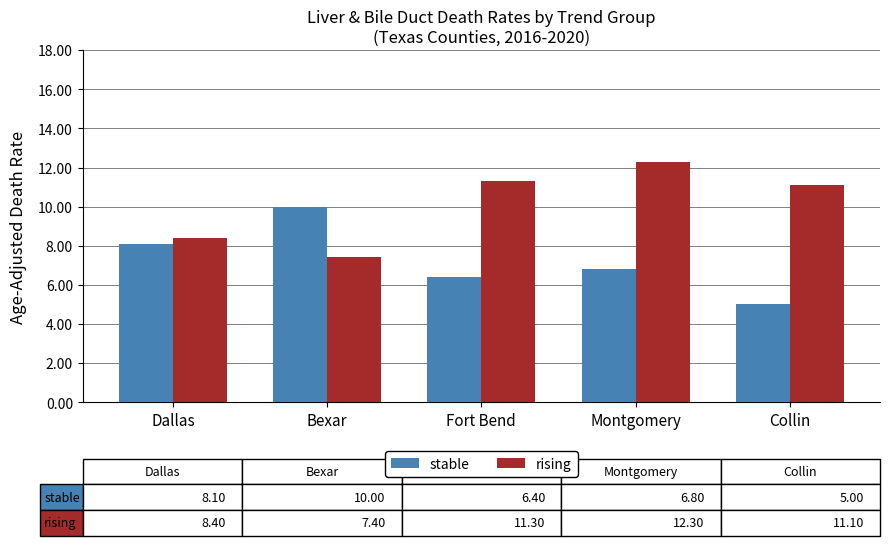

The value of rising at Fort Bend is 11.3. True or false?

True